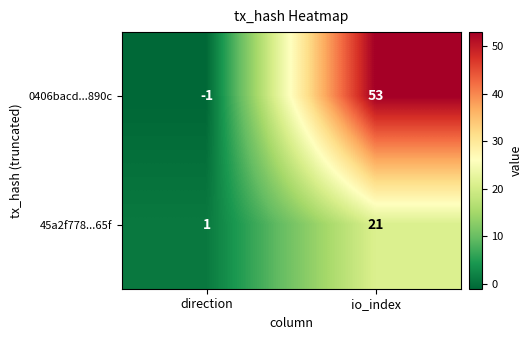

Which series has the largest range (max minus min)?

0406bacd...890c